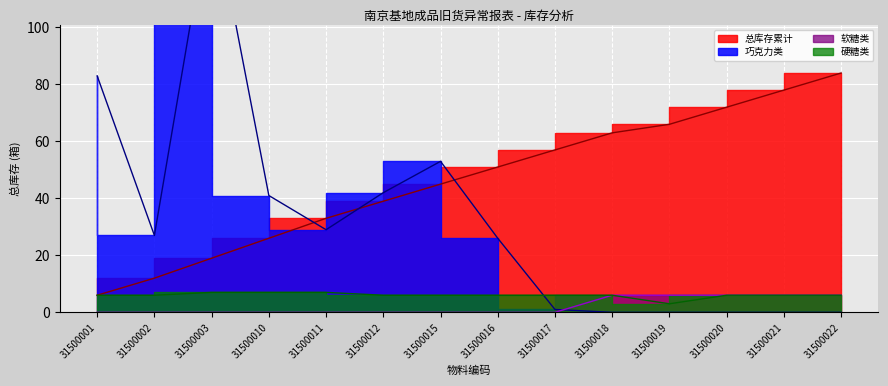

What is the difference between the second highest and second lowest values in the 巧克力类 series?

83